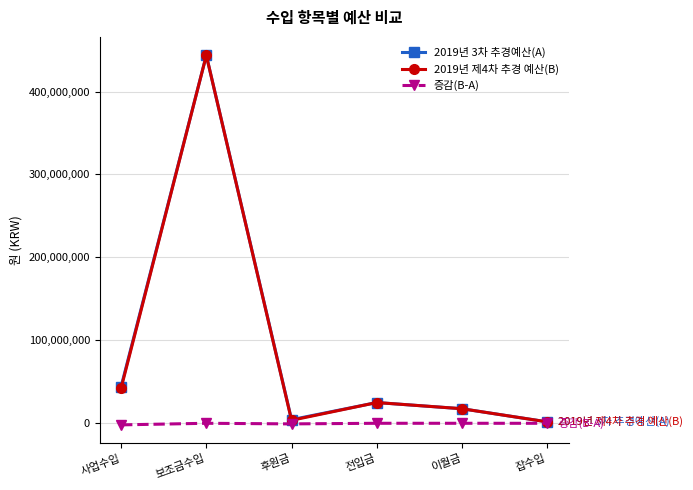

At which category is the sum across all series the highest?

보조금수입